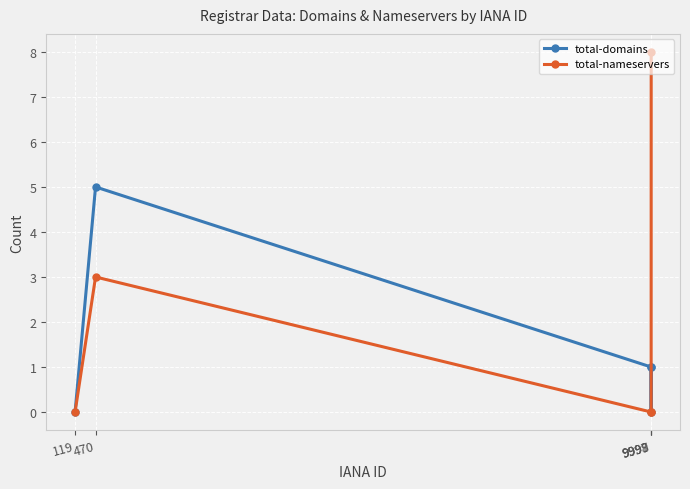

What are all the series names shown in the legend?

total-domains, total-nameservers